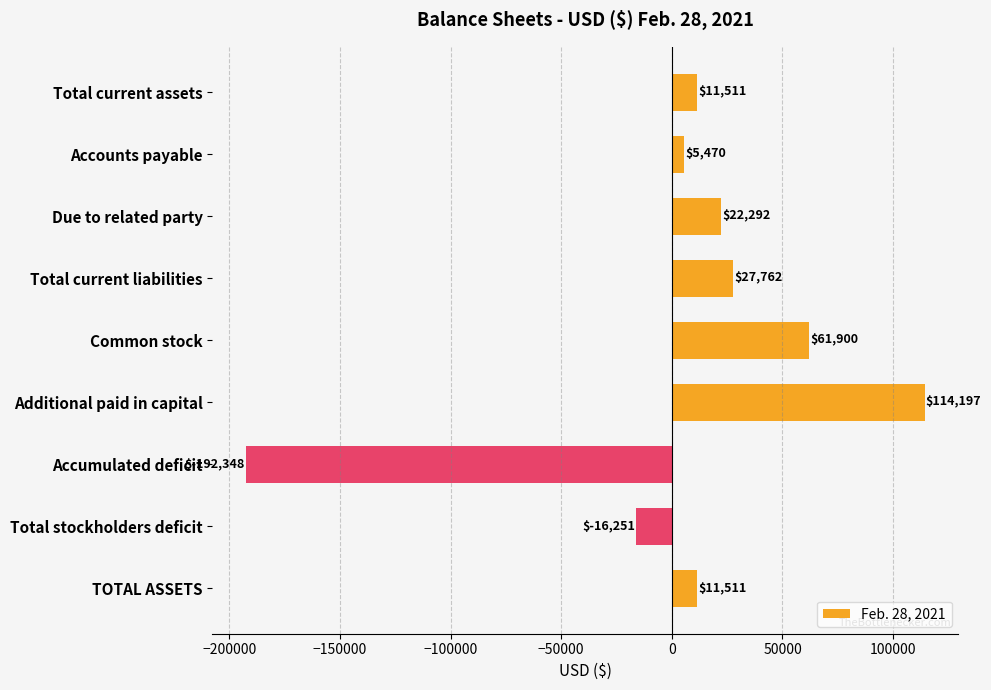

What is the difference between the maximum and minimum values?

306545